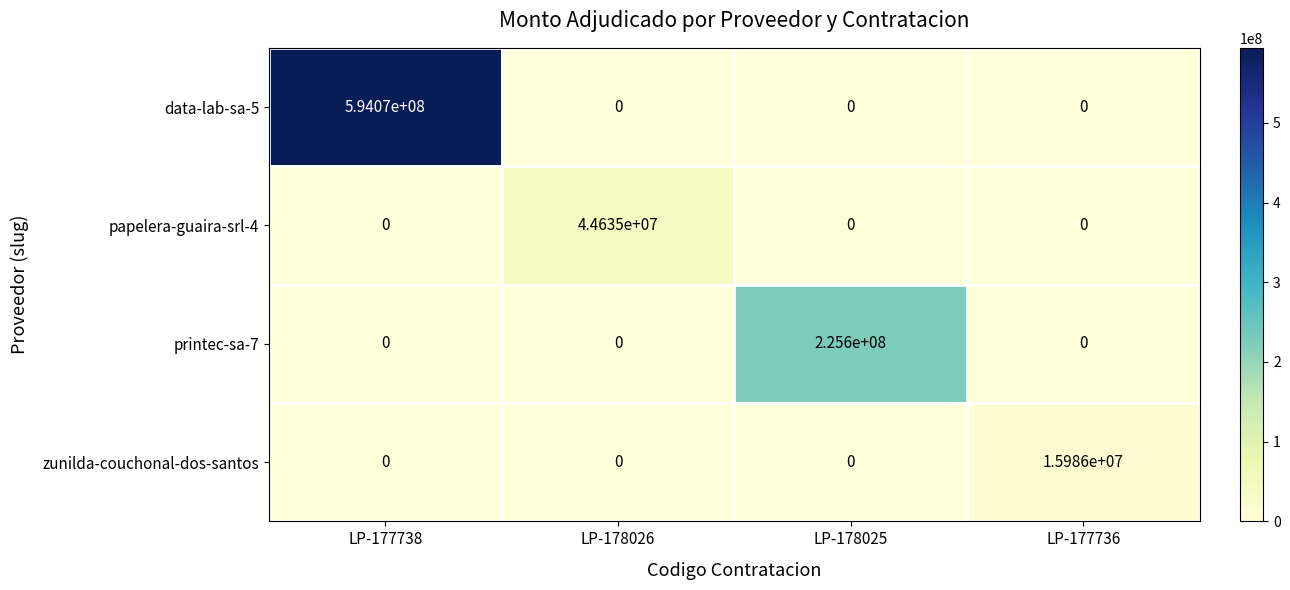

Reading left to right, what are all the values shown in this chart?

data-lab-sa-5: 594070000	0	0	0
papelera-guaira-srl-4: 0	44635000	0	0
printec-sa-7: 0	0	225600000	0
zunilda-couchonal-dos-santos: 0	0	0	15986000